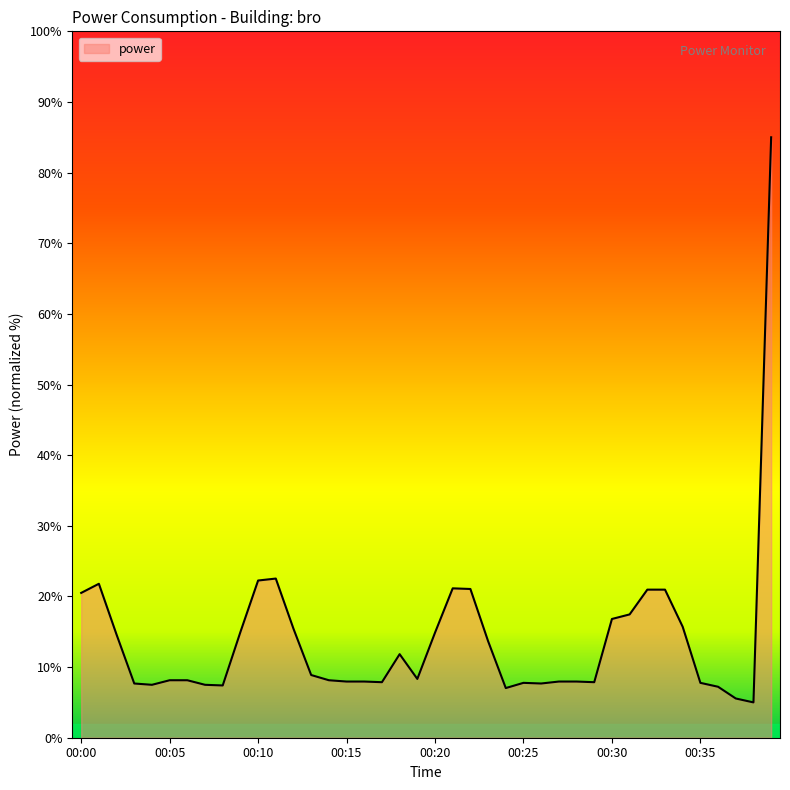

What is the greatest value displayed?

85.0